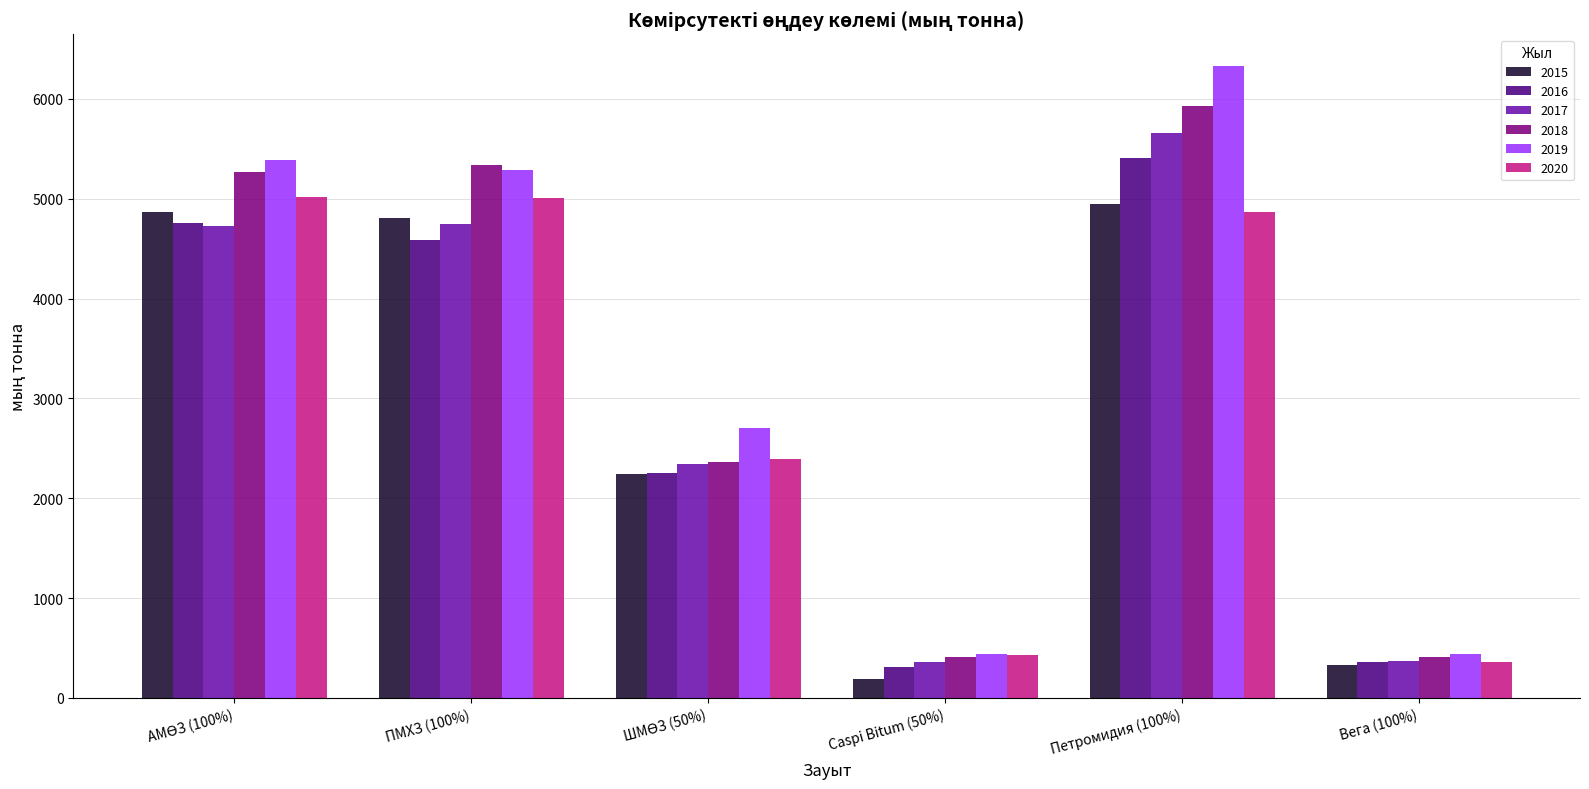

What is the lowest value of the 2017 series?

358.9